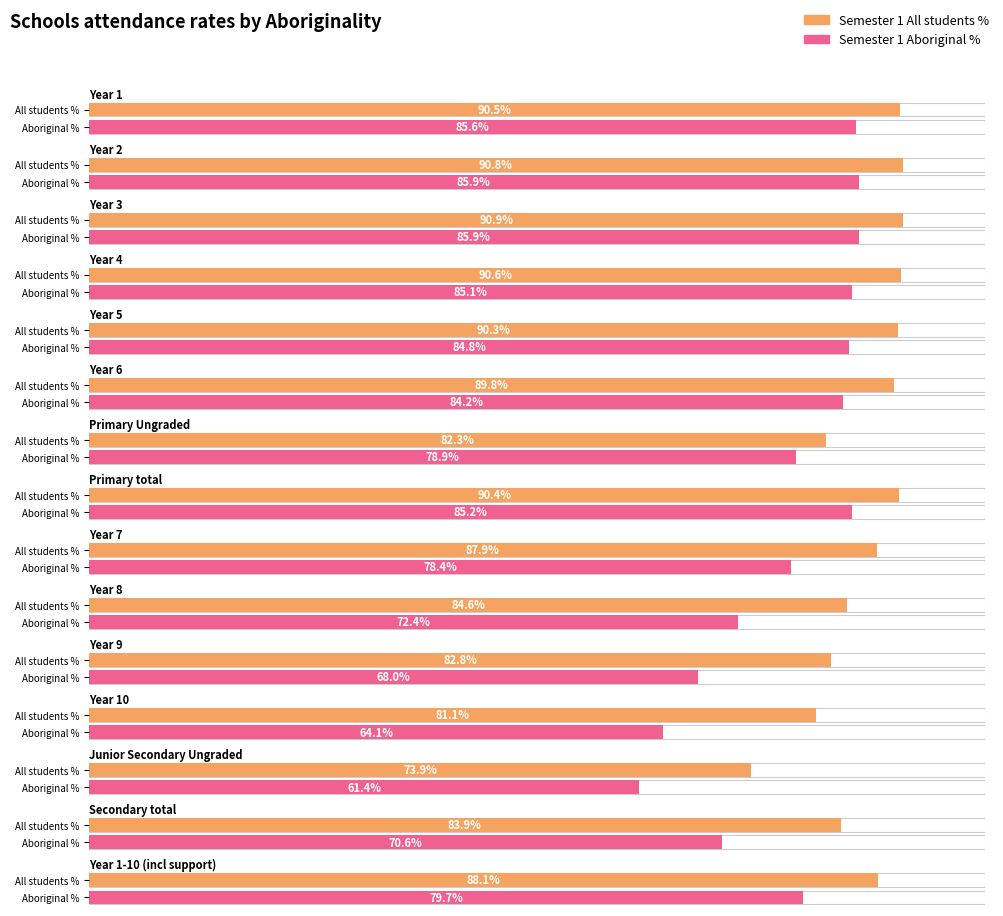

At which category is the sum across all series the highest?

Year 3